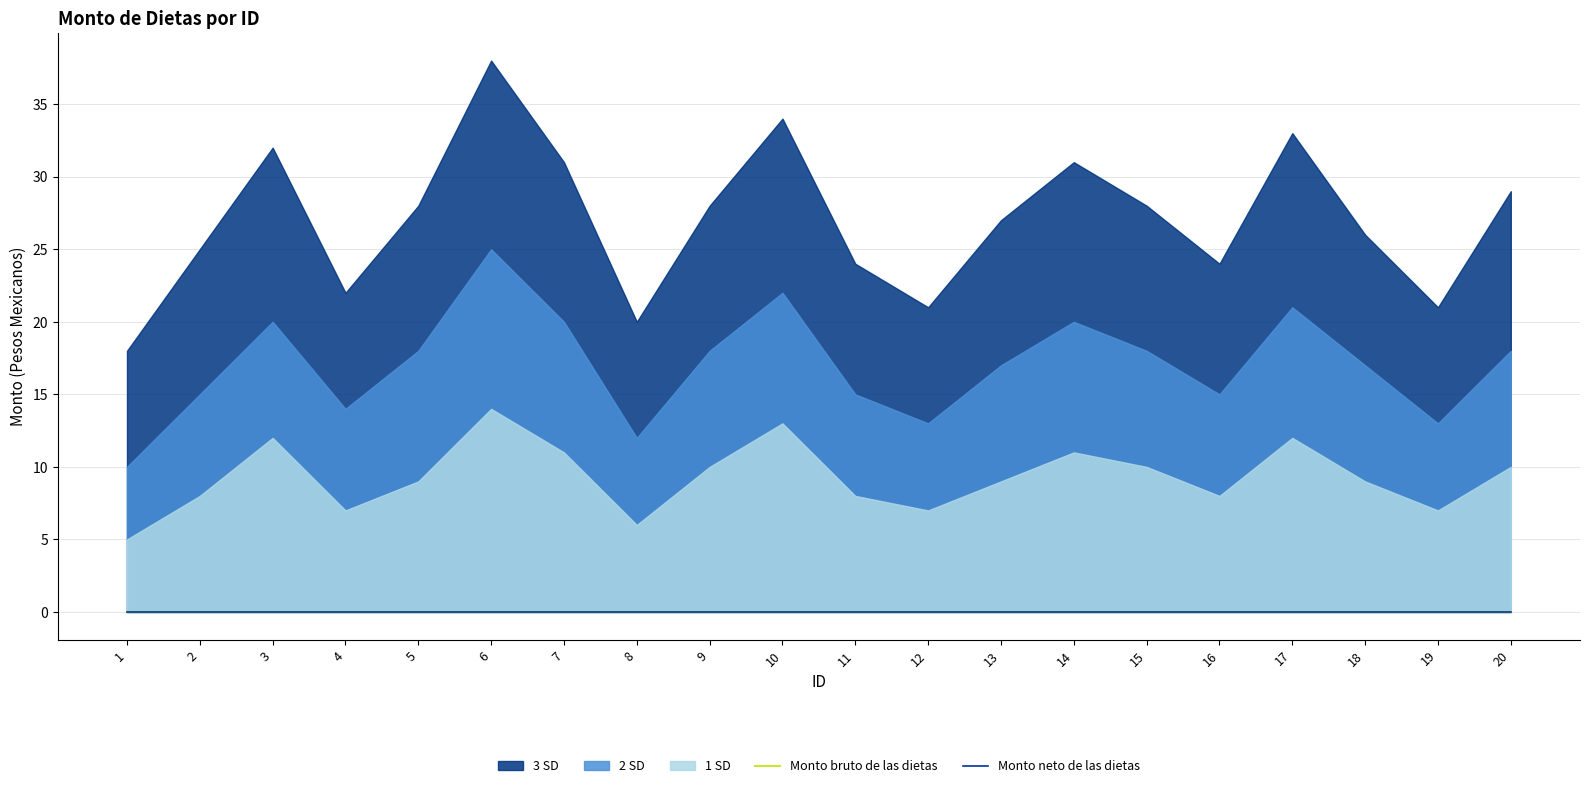

At how many categories does at least one series exceed 28?

7